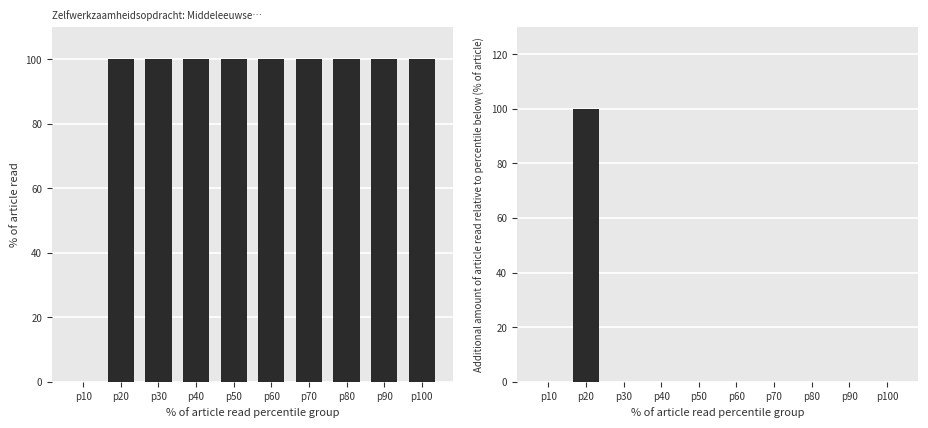

The value of Identifier (incremental) at p70 is 0.0. True or false?

True